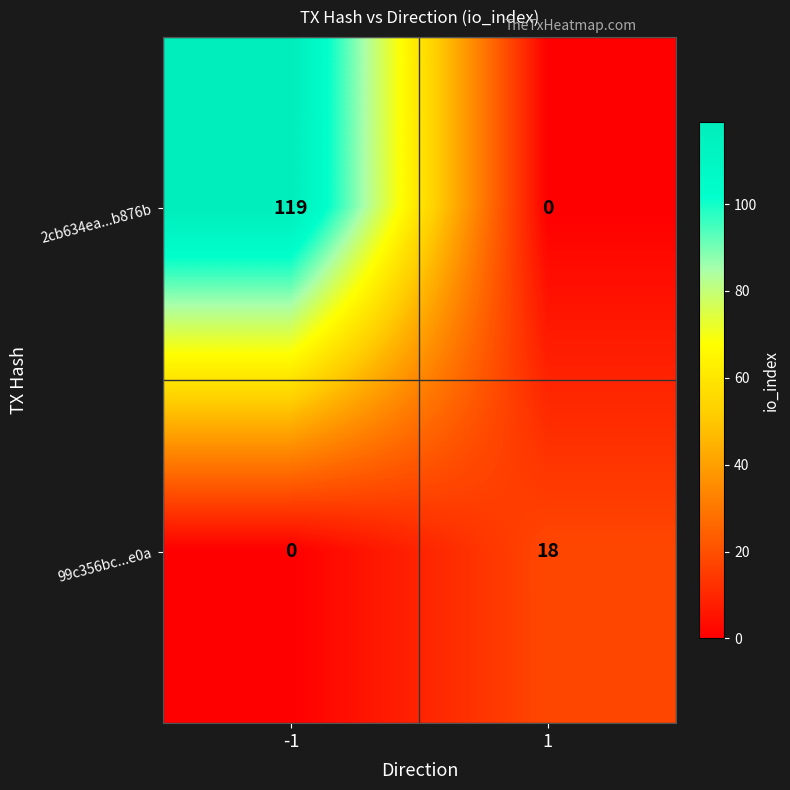

What is the difference between the 2cb634ea...b876b values at -1 and 1?

119